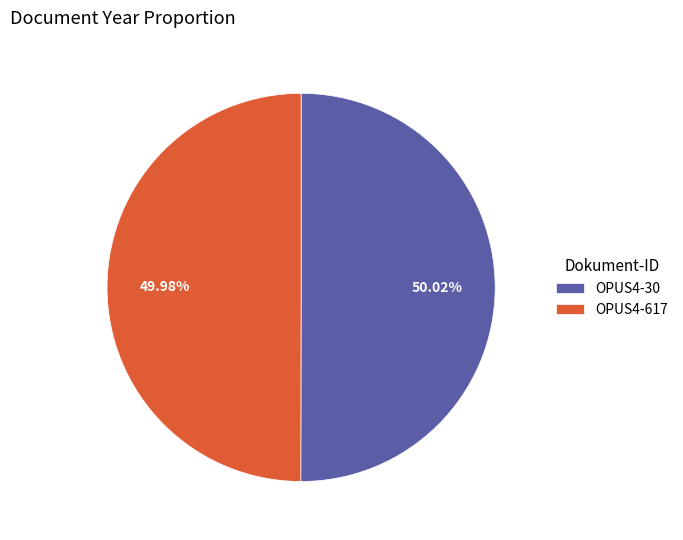

Is the sum of OPUS4-30 and OPUS4-617 greater than half?

Yes